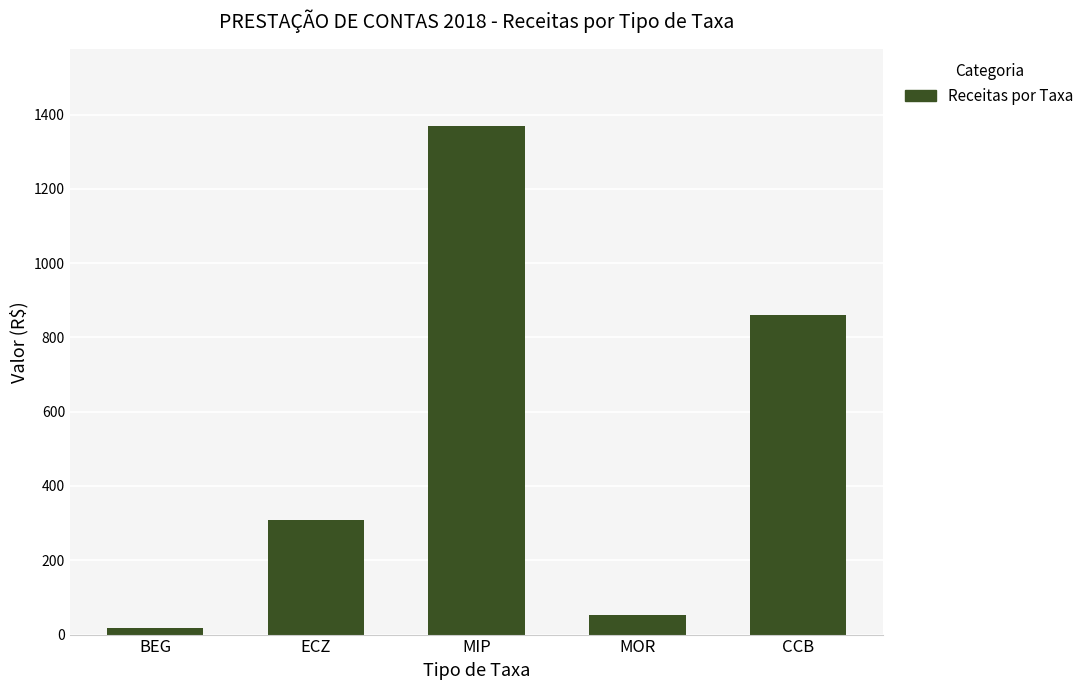

The value at MIP is 1370.0. True or false?

True